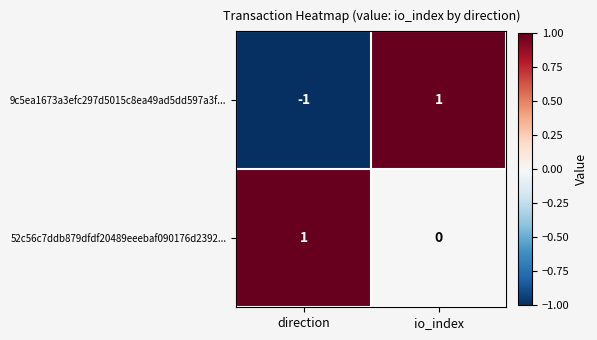

Is the value of 52c56c7ddb879dfdf20489eeebaf090176d2392... at io_index greater than the value of 9c5ea1673a3efc297d5015c8ea49ad5dd597a3f... at io_index?

No